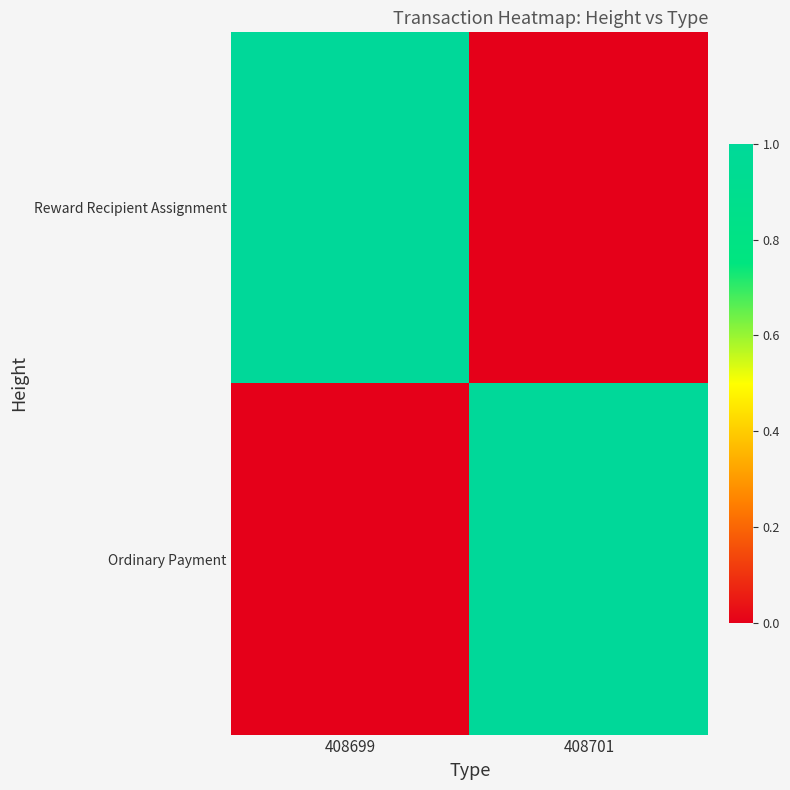

Reading left to right, extract all data points from this chart.

Reward Recipient Assignment: 408699=1	408701=0
Ordinary Payment: 408699=0	408701=1